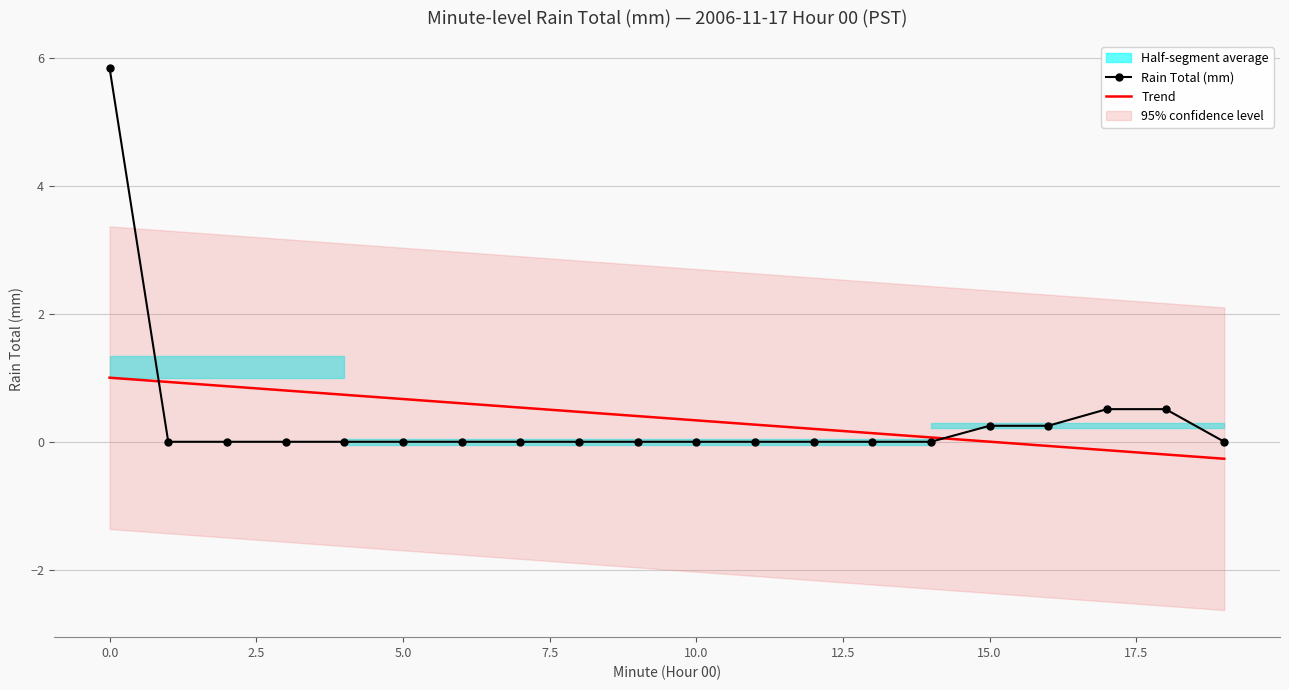

What is the difference between the maximum and minimum values in the Trend series?

1.3